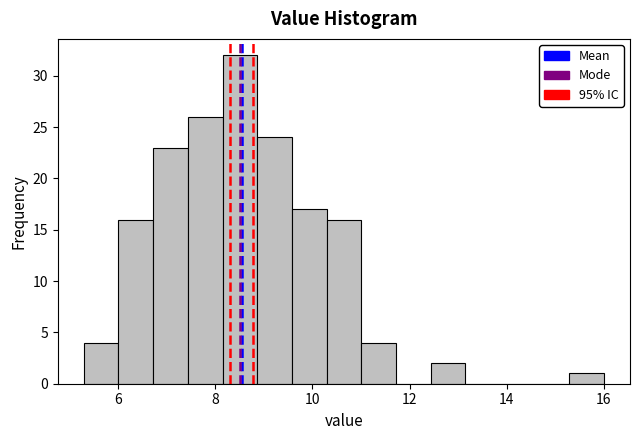

Around what value on the x-axis is the tallest bar? Give the approximate position of its centre, as read against the axis.

8.6